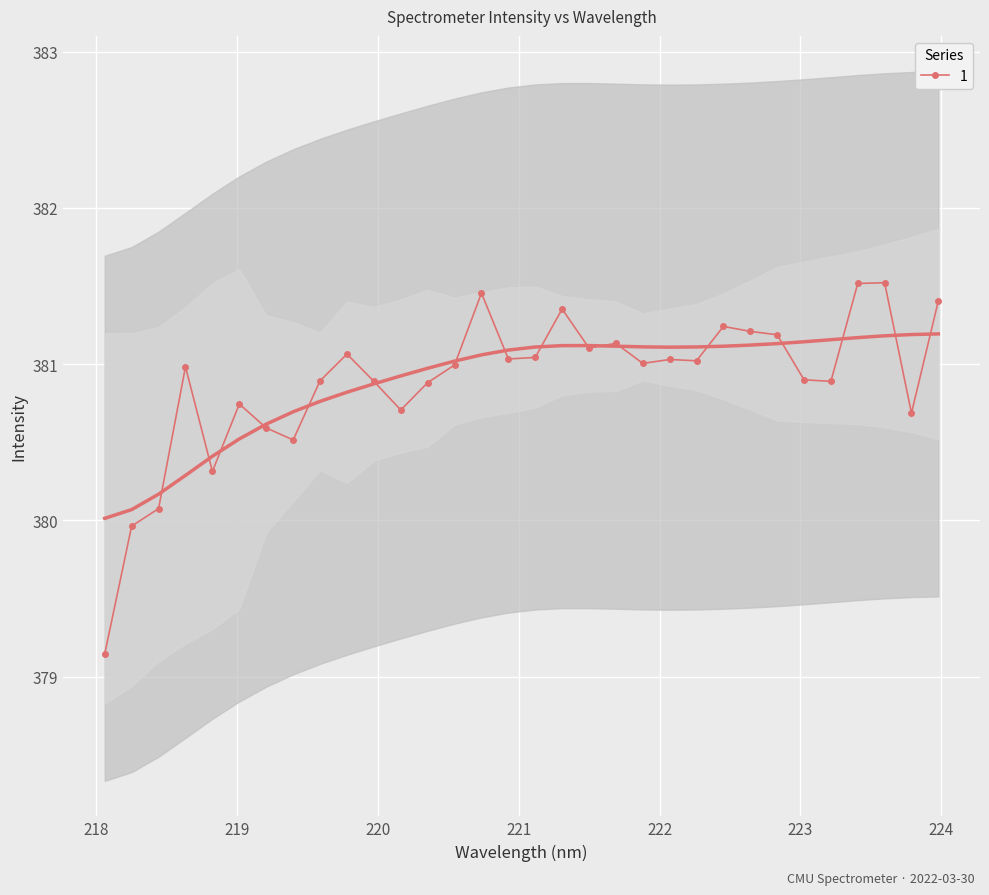

What is the highest value of the 1 series?

381.5